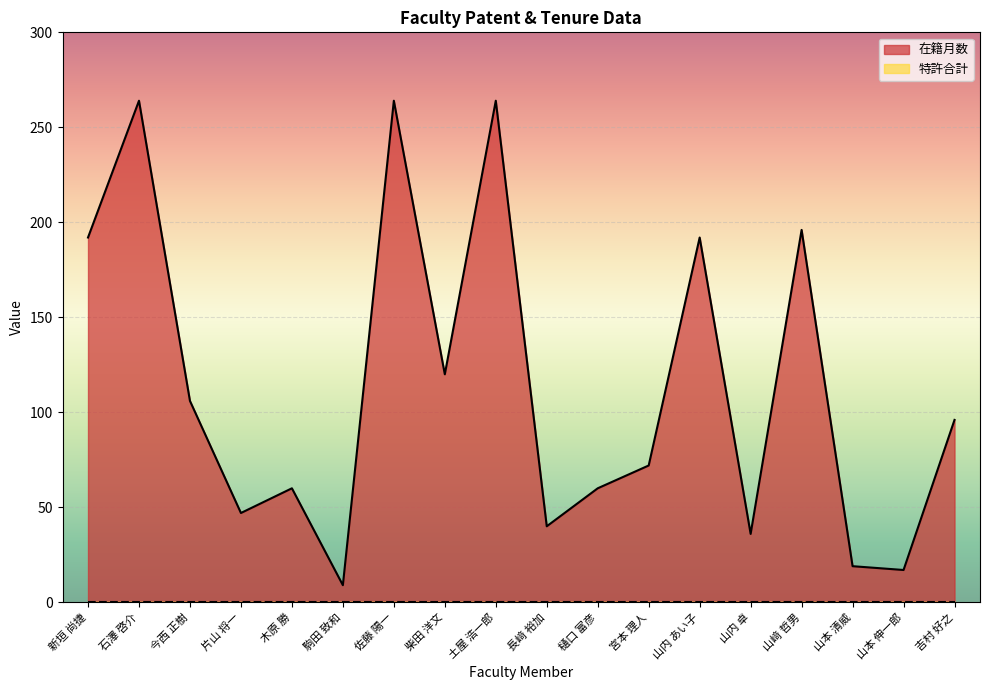

The value at 片山 将一 is 16. True or false?

False